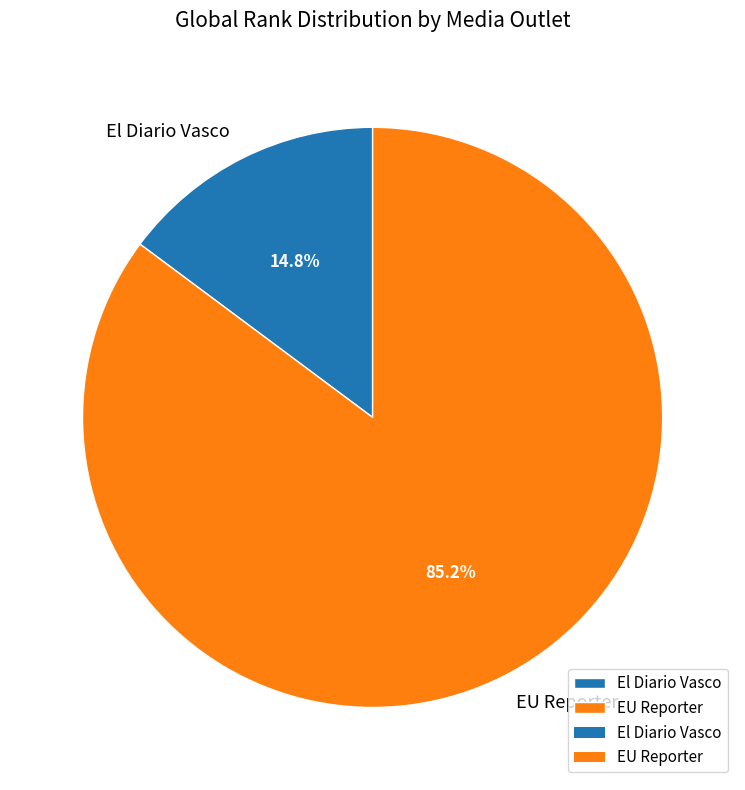

What is the ratio of the value at El Diario Vasco to the value at EU Reporter?

0.2